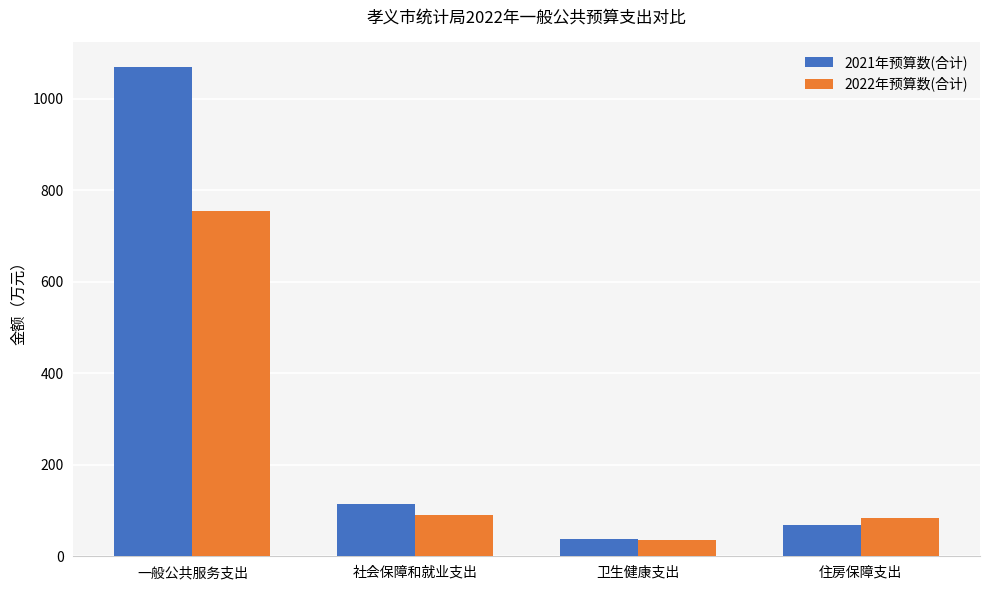

What are all the series names shown in the legend?

2021年预算数(合计), 2022年预算数(合计)